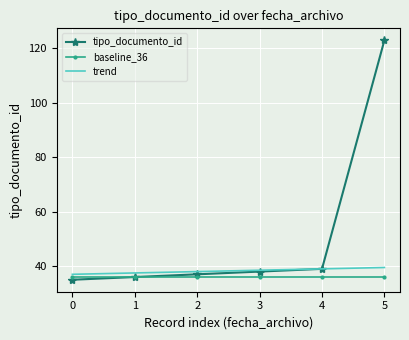

Which label corresponds to the largest value in the chart?

5